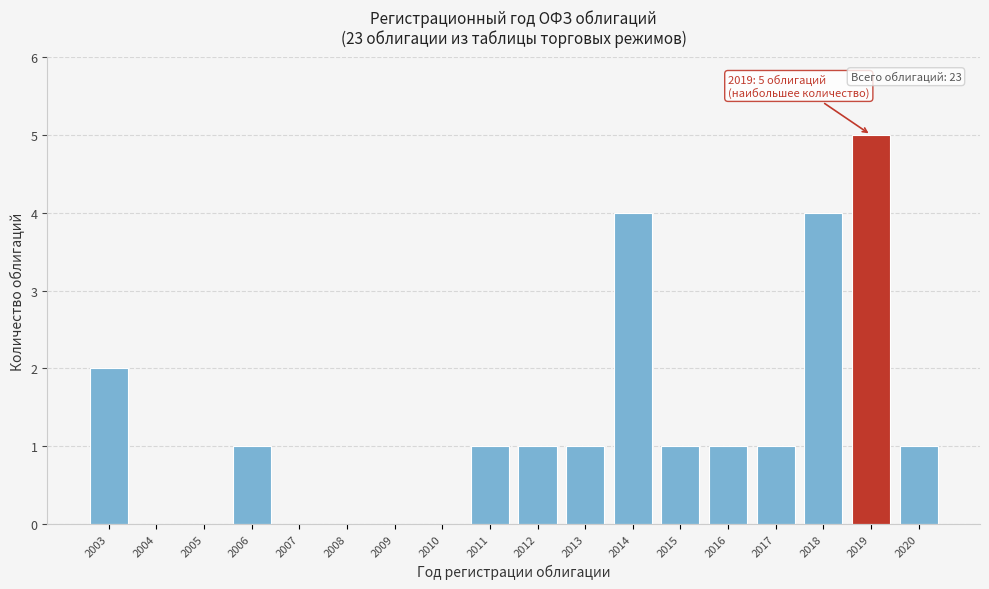

Reading left to right, extract all data points from this chart.

2003=2	2004=0	2005=0	2006=1	2007=0	2008=0	2009=0	2010=0	2011=1	2012=1	2013=1	2014=4	2015=1	2016=1	2017=1	2018=4	2019=5	2020=1